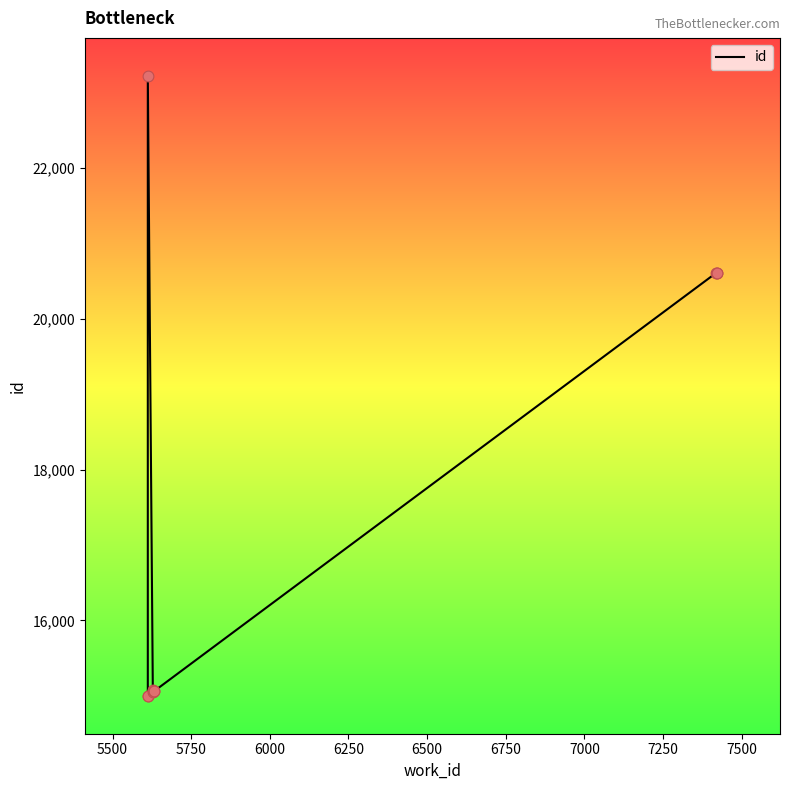

What is the change in value from 5750 to 7500?

-2611